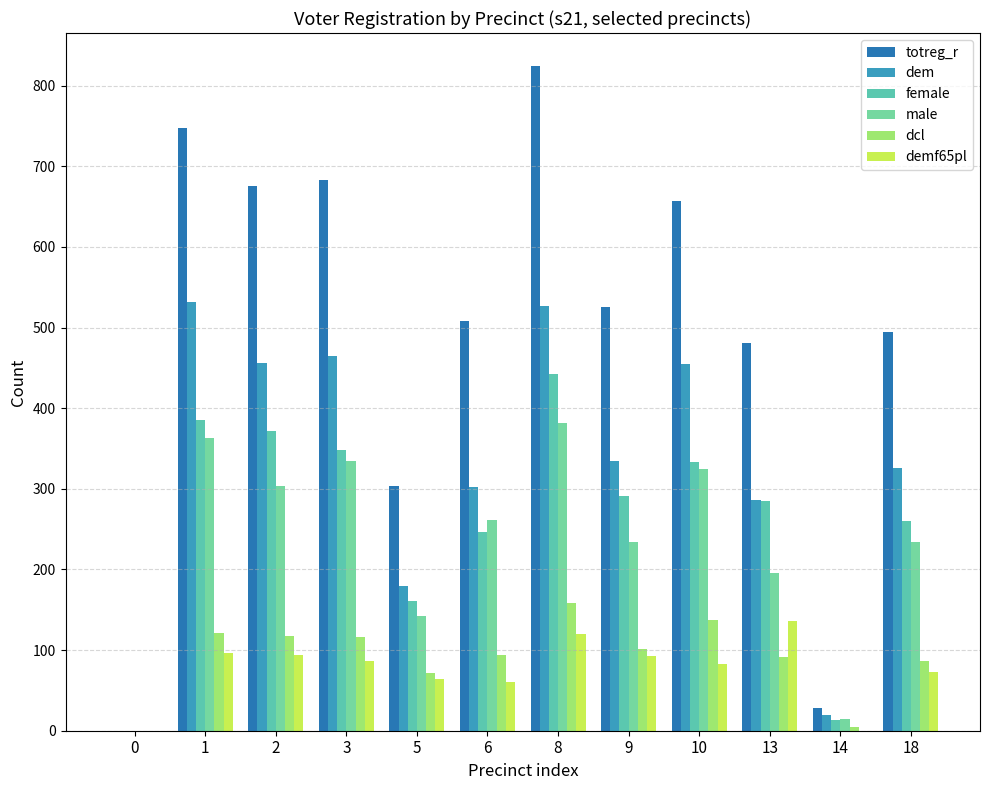

The female series shows 421 at 18. True or false?

False